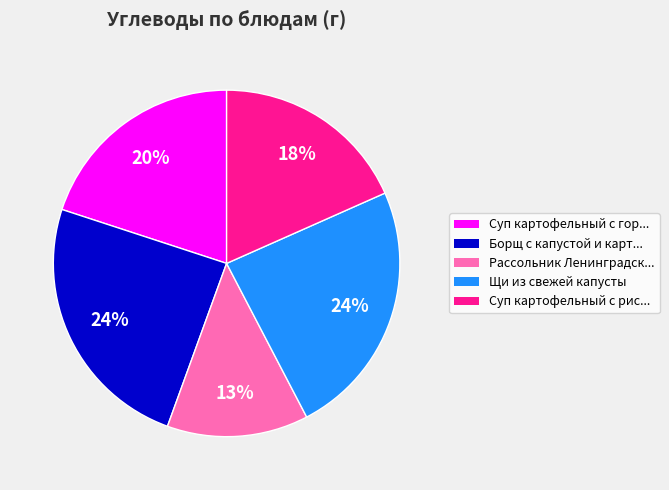

How many segments does this pie chart have?

5